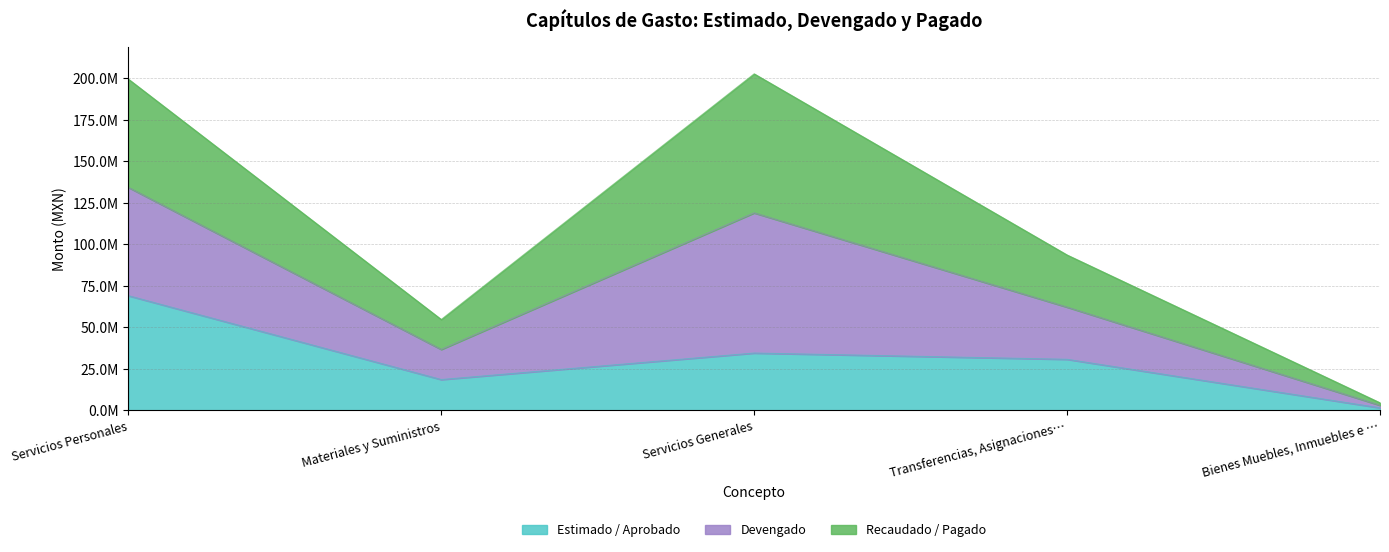

True or false: Devengado has more than 0 points higher than both neighbors.

True